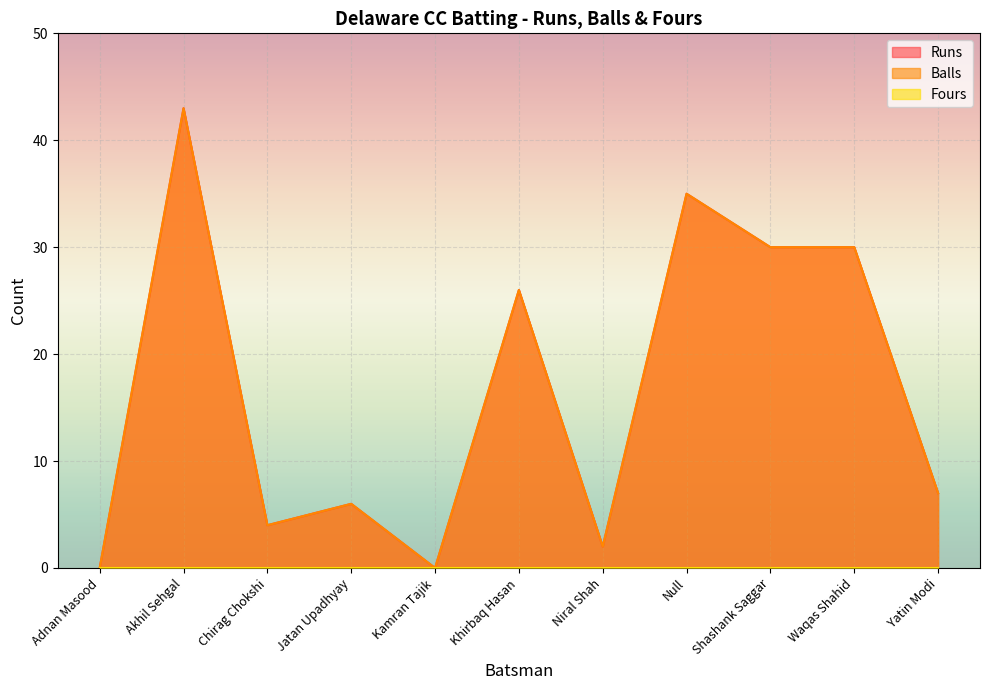

How many lines are shown in the chart?

3